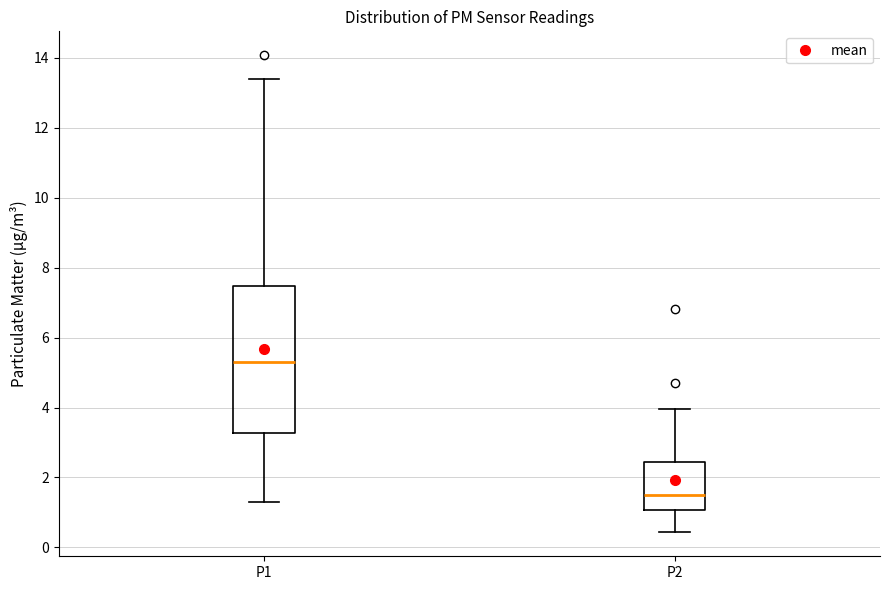

Reading left to right, transcribe this box plot: for each box, give where its median line is, the range the box spans, and where its two whiskers end, as read against the y-axis. The values are not printed on the chart, so give them approximately, as read against the axis.

P1: median 5.4, box 3.2 to 7.4, whiskers 1.4 to 13.4
P2: median 1.4, box 1.0 to 2.4, whiskers 0.4 to 4.0